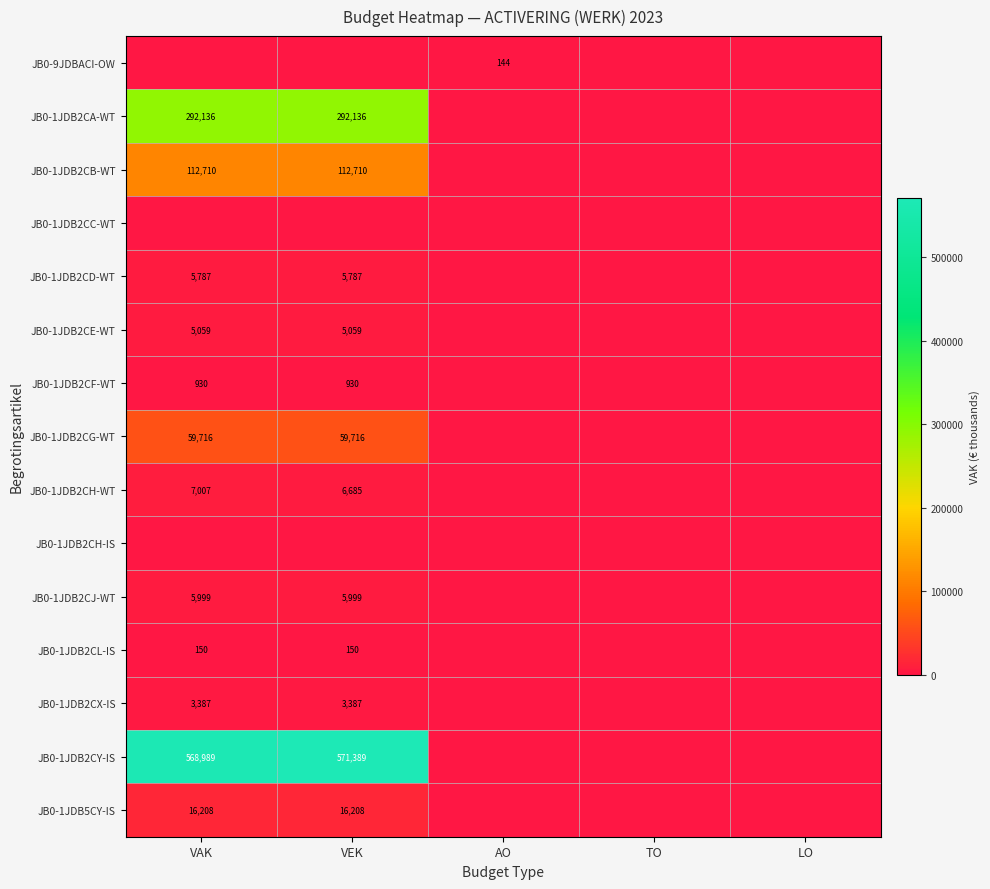

How many distinct data groups are displayed?

15